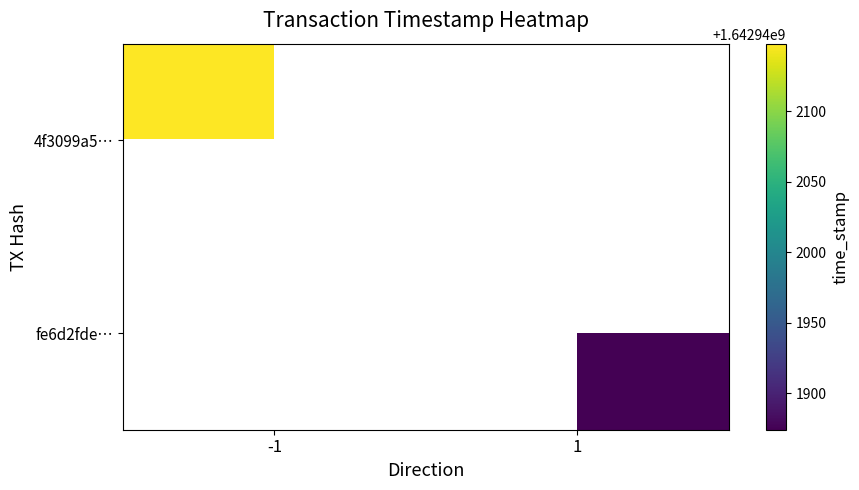

The 4f3099a5776ab5282d11611013de61e78b723f1 series shows 1642942148 at time_stamp. True or false?

True